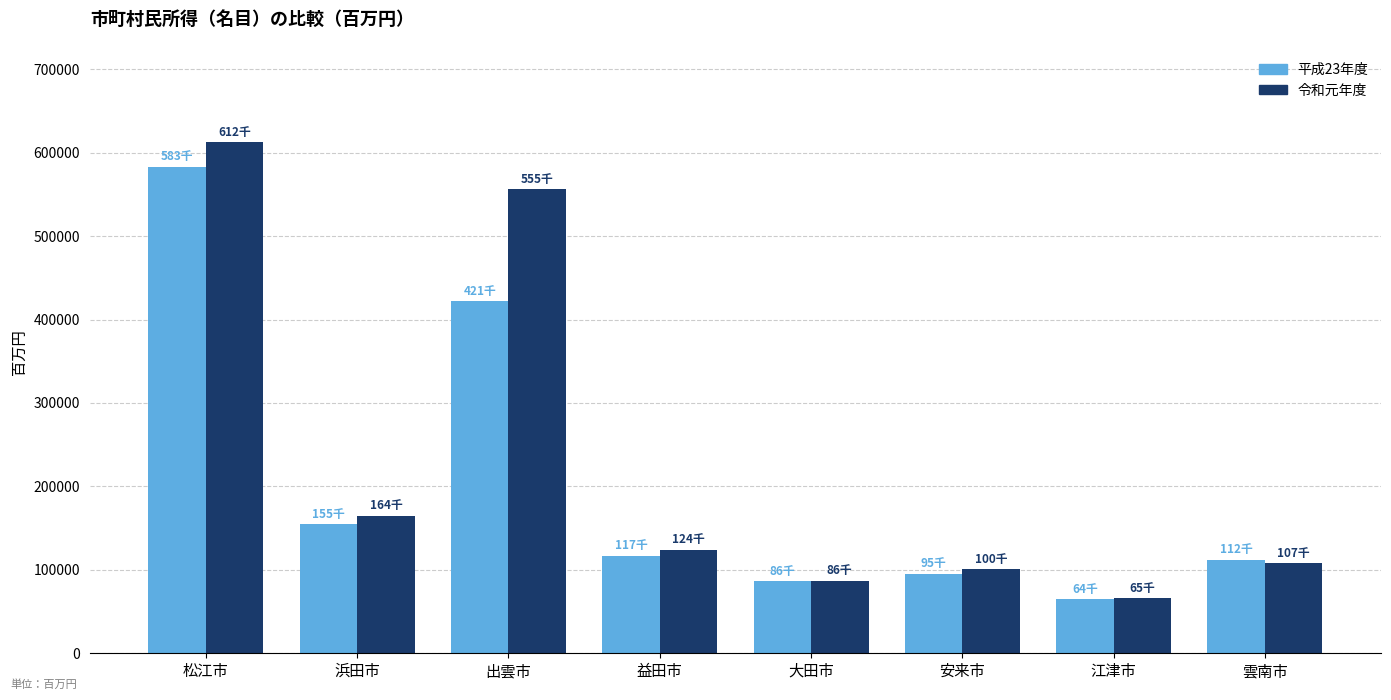

At which category is the sum across all series the highest?

松江市